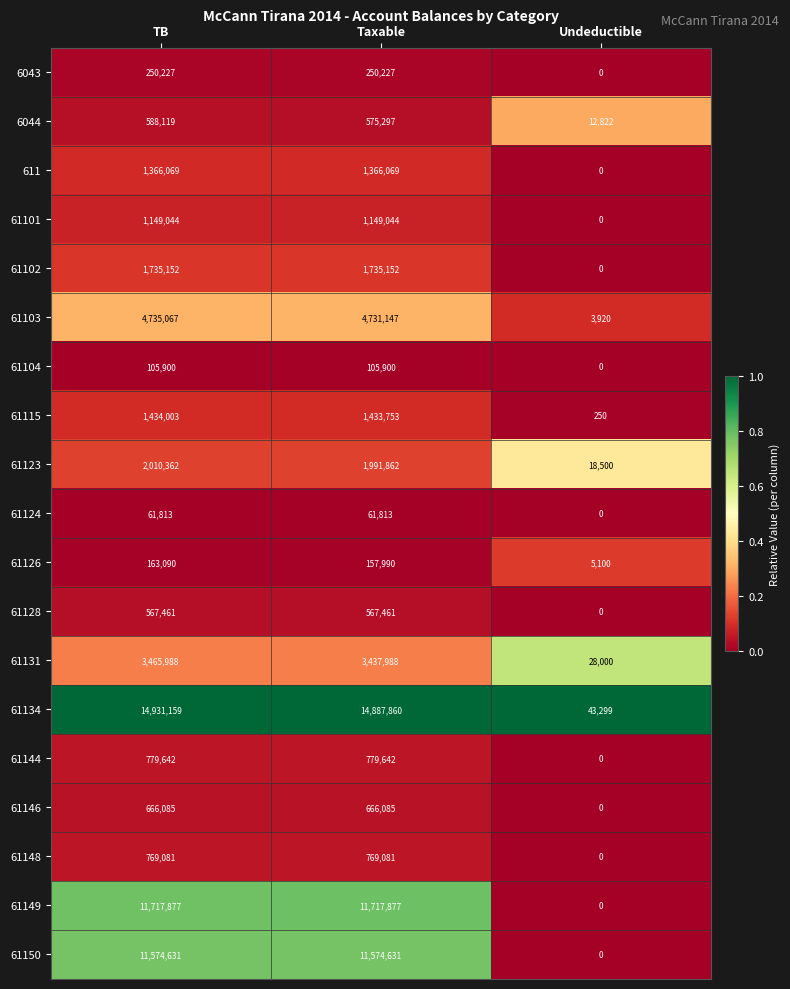

Which series has the widest spread of values?

61134